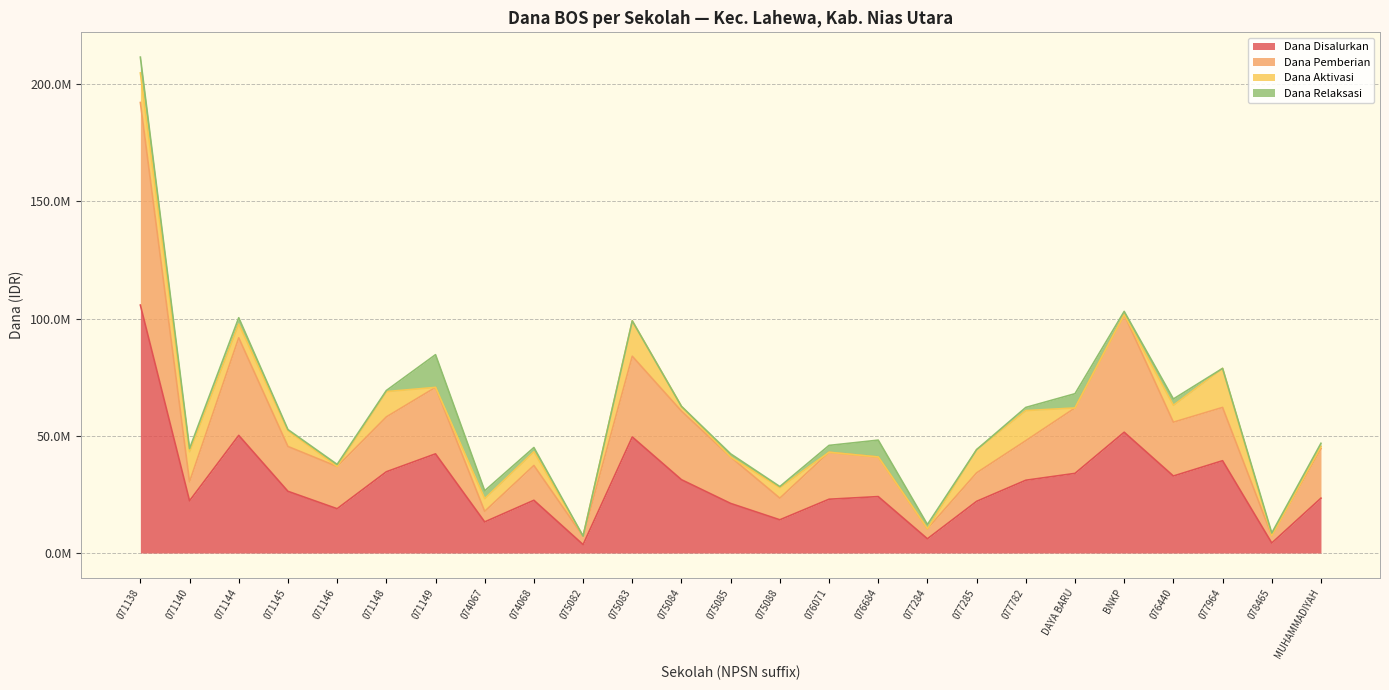

What are all the series names shown in the legend?

Dana Disalurkan, Dana Pemberian, Dana Aktivasi, Dana Relaksasi